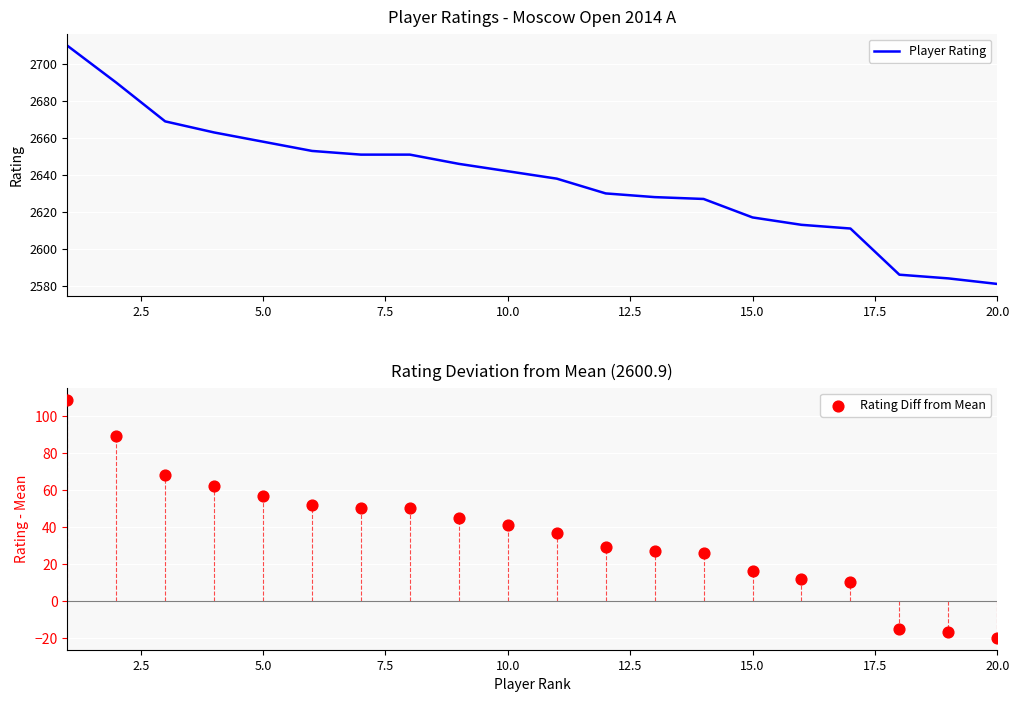

Which series reaches the maximum Y coordinate?

Player Rating